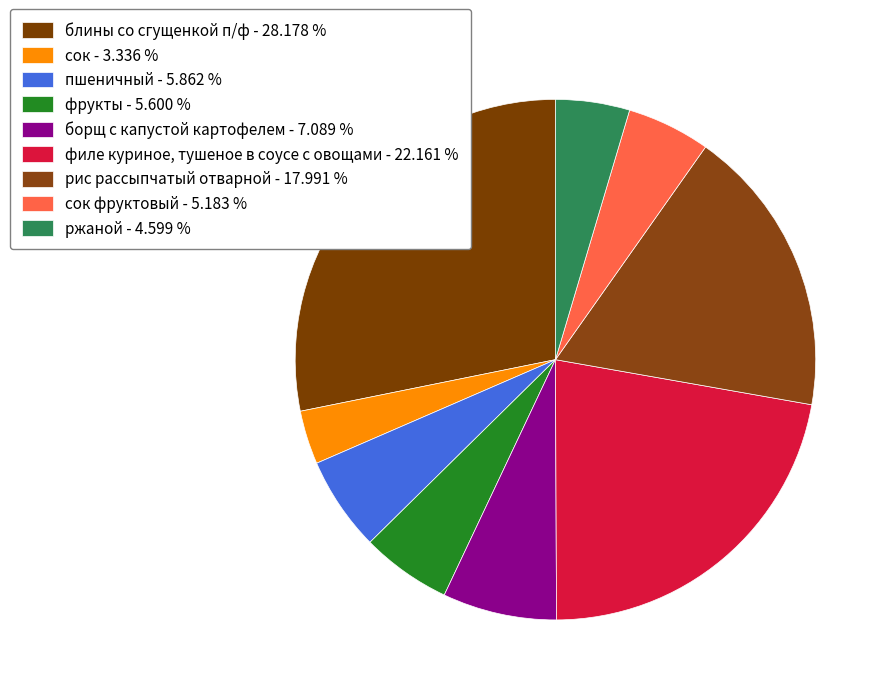

Count the number of slices in the pie.

9